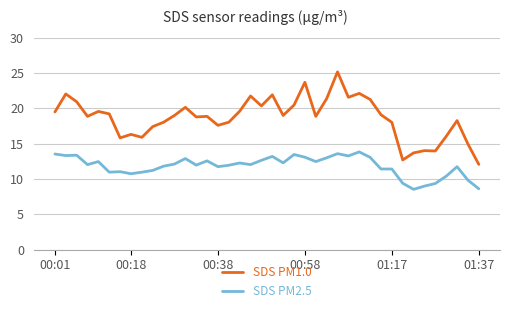

What is the difference between the maximum and minimum values in the SDS PM2.5 series?

5.3